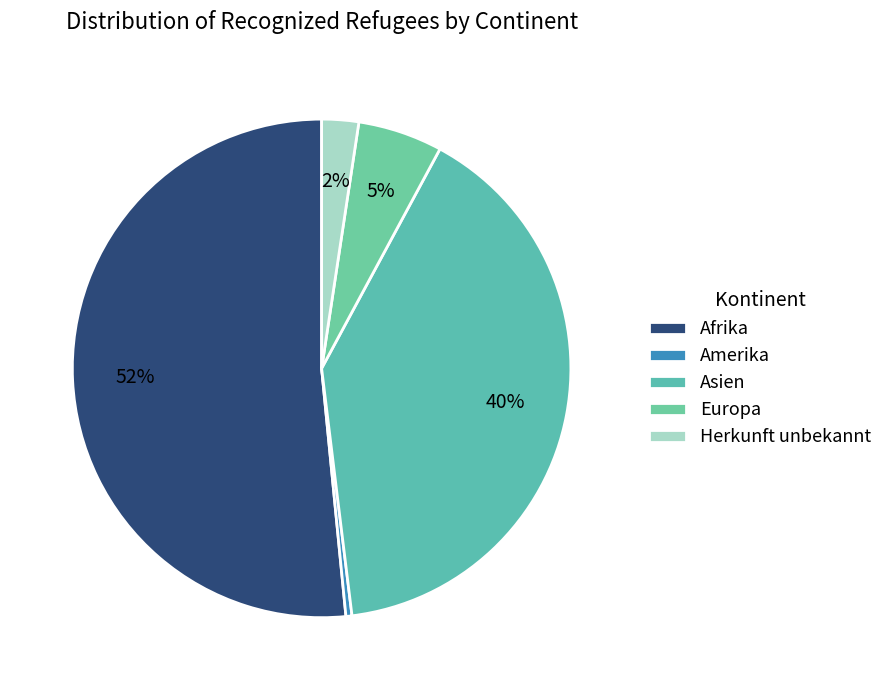

What is the majority slice?

Afrika